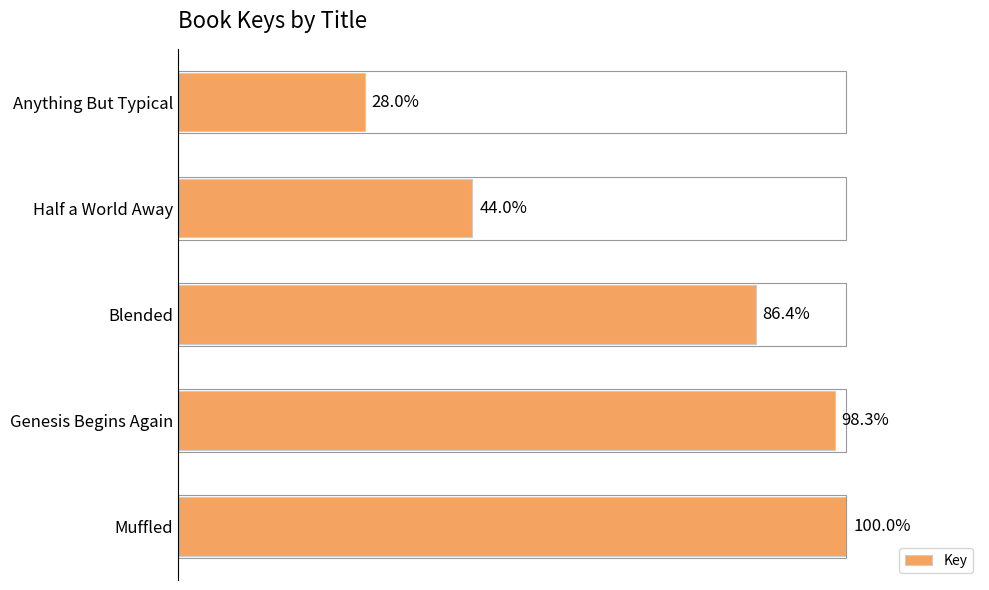

Does the chart contain any negative values?

No